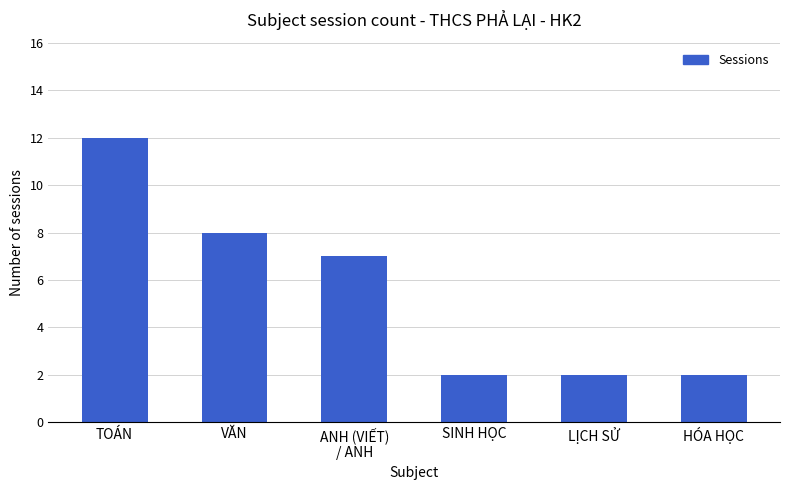

What is the sum of all values?

33